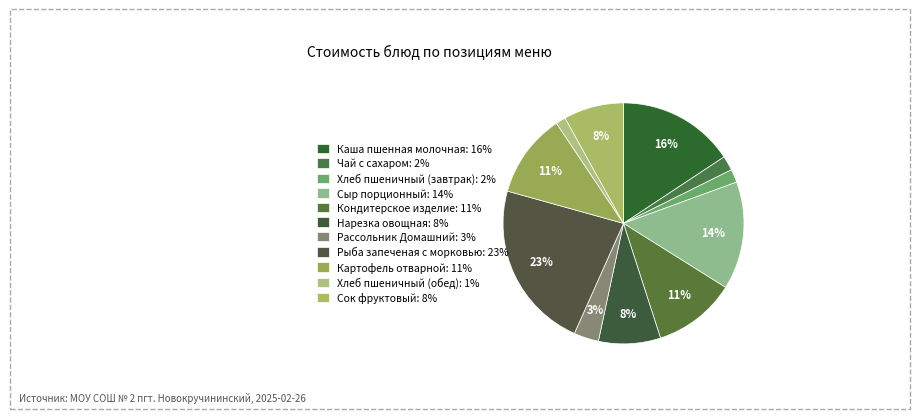

How many segments does this pie chart have?

11